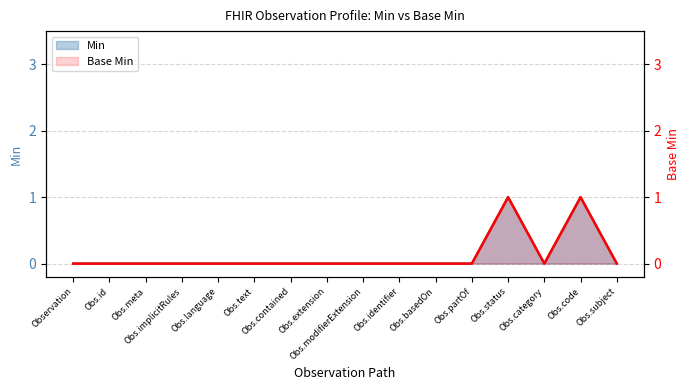

Reading right to left, transcribe all the data shown in this chart.

Obs.subject=0	Obs.code=1	Obs.category=0	Obs.status=1	Obs.partOf=0	Obs.basedOn=0	Obs.identifier=0	Obs.modifierExtension=0	Obs.extension=0	Obs.contained=0	Obs.text=0	Obs.language=0	Obs.implicitRules=0	Obs.meta=0	Obs.id=0	Observation=0